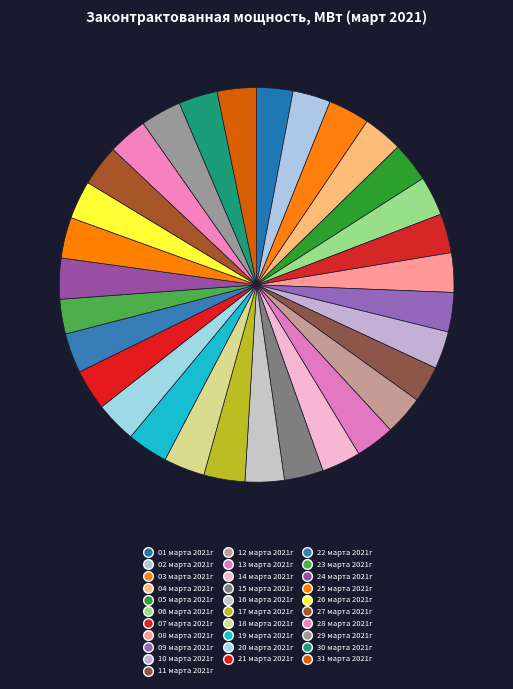

Count the number of slices in the pie.

31